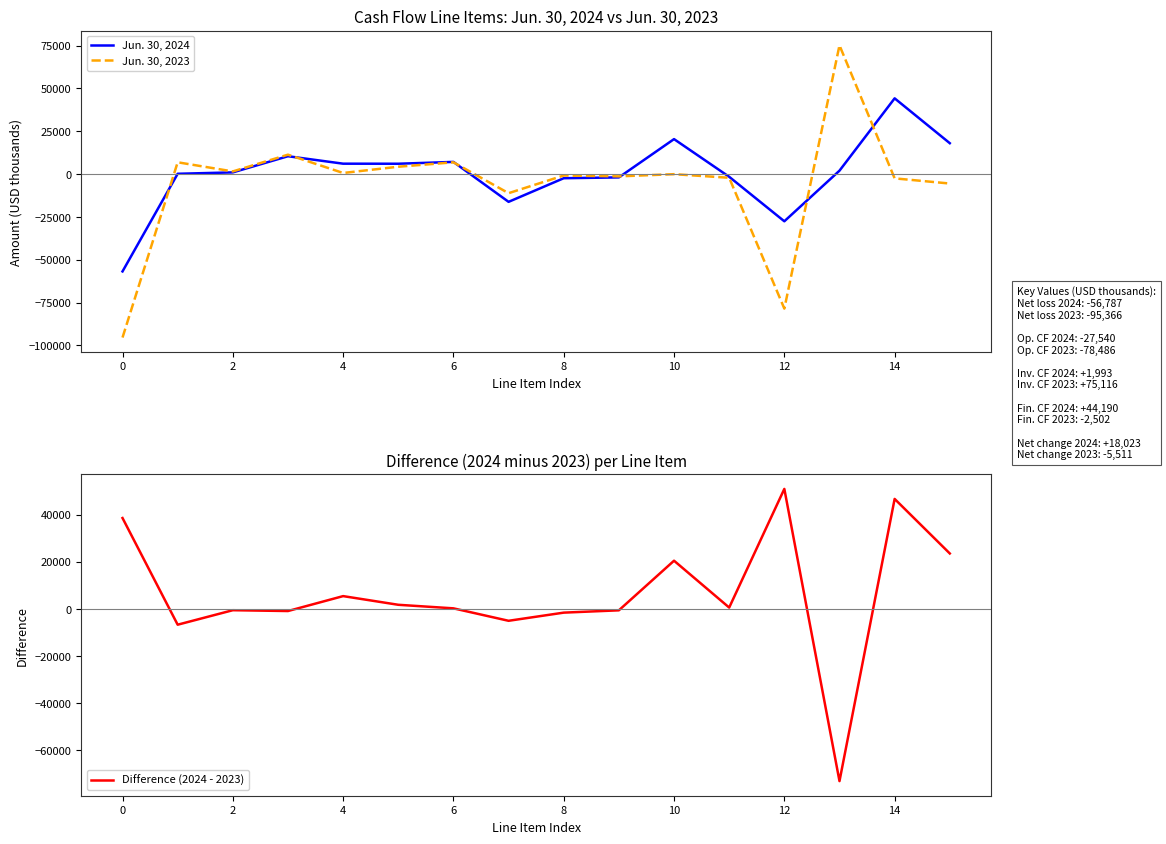

True or false: Jun. 30, 2024 and Jun. 30, 2023 cross at least once.

True